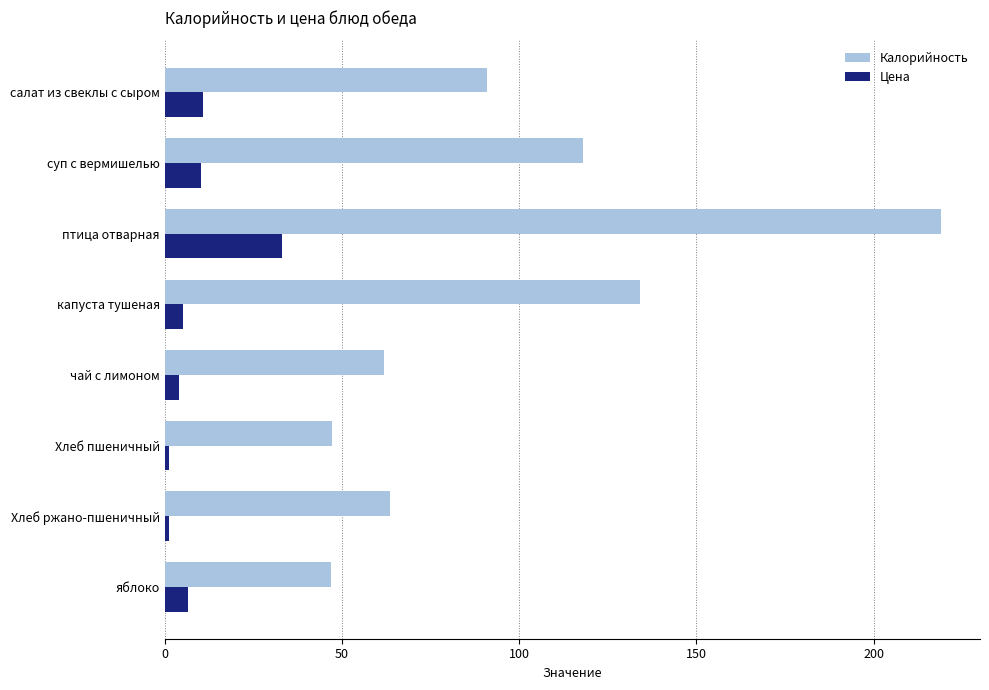

Rank the series at Хлеб пшеничный from lowest to highest value.

Цена, Калорийность